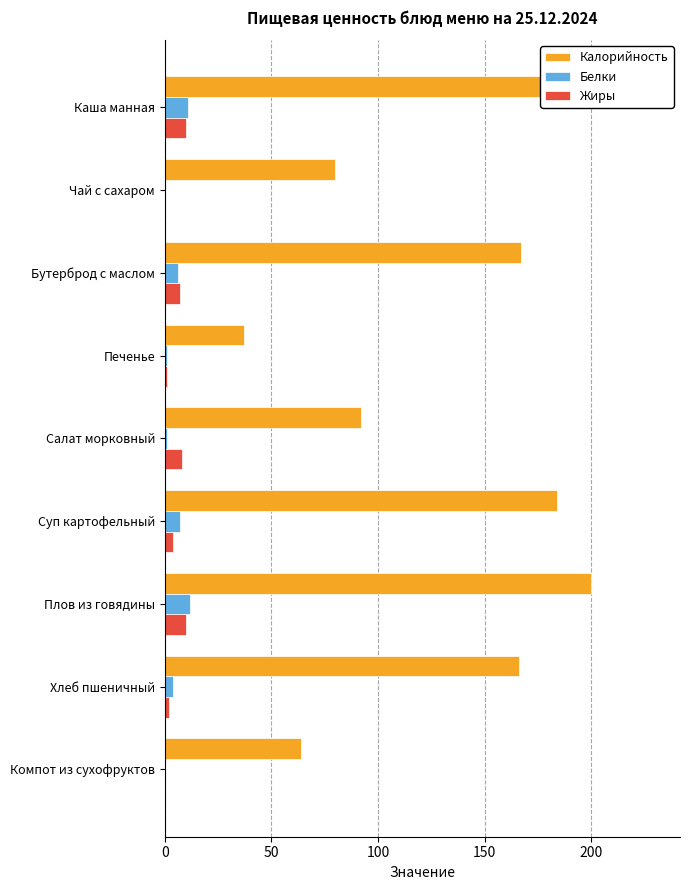

How many positive values does the Белки series have?

7